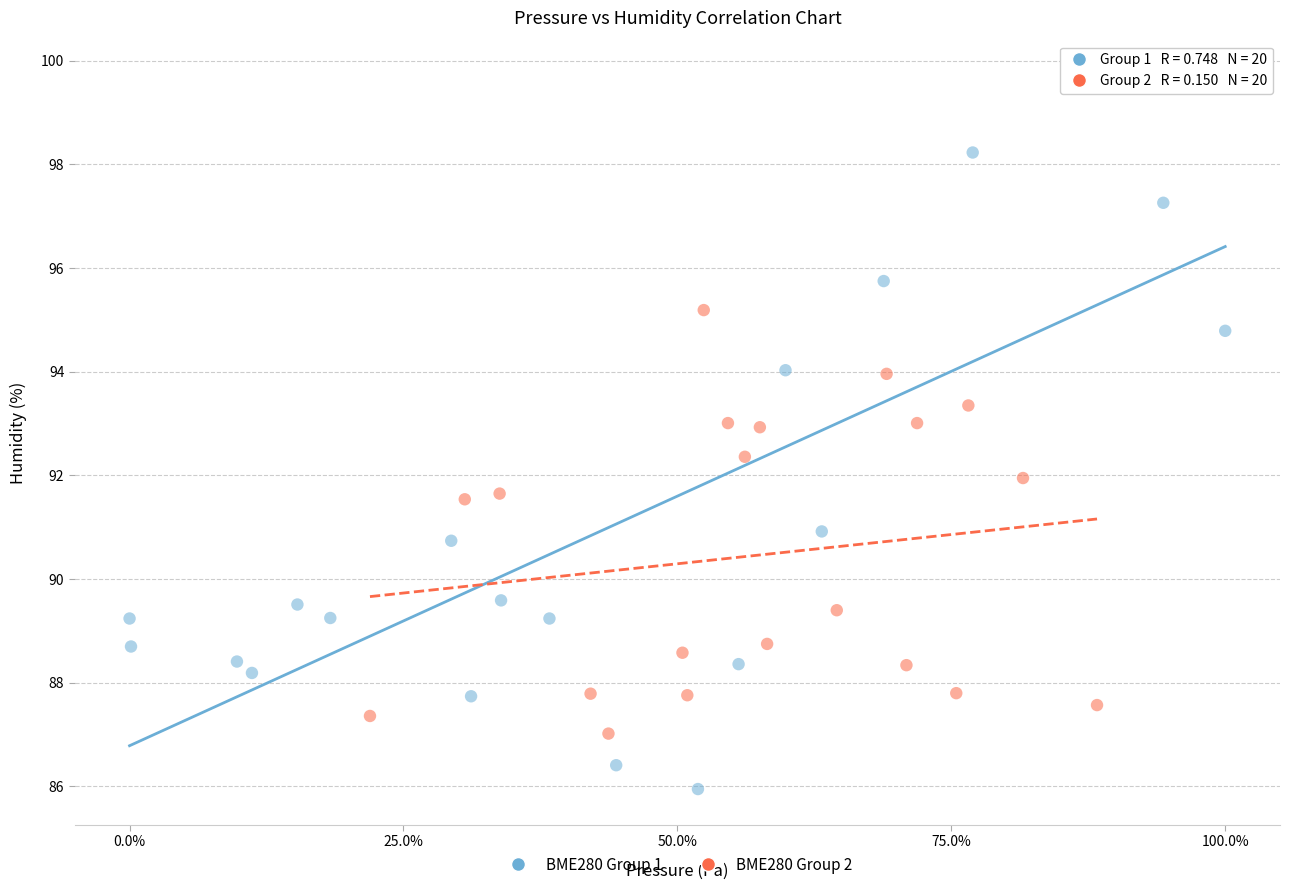

Which series has the largest Y range (max minus min)?

BME280 Group 1